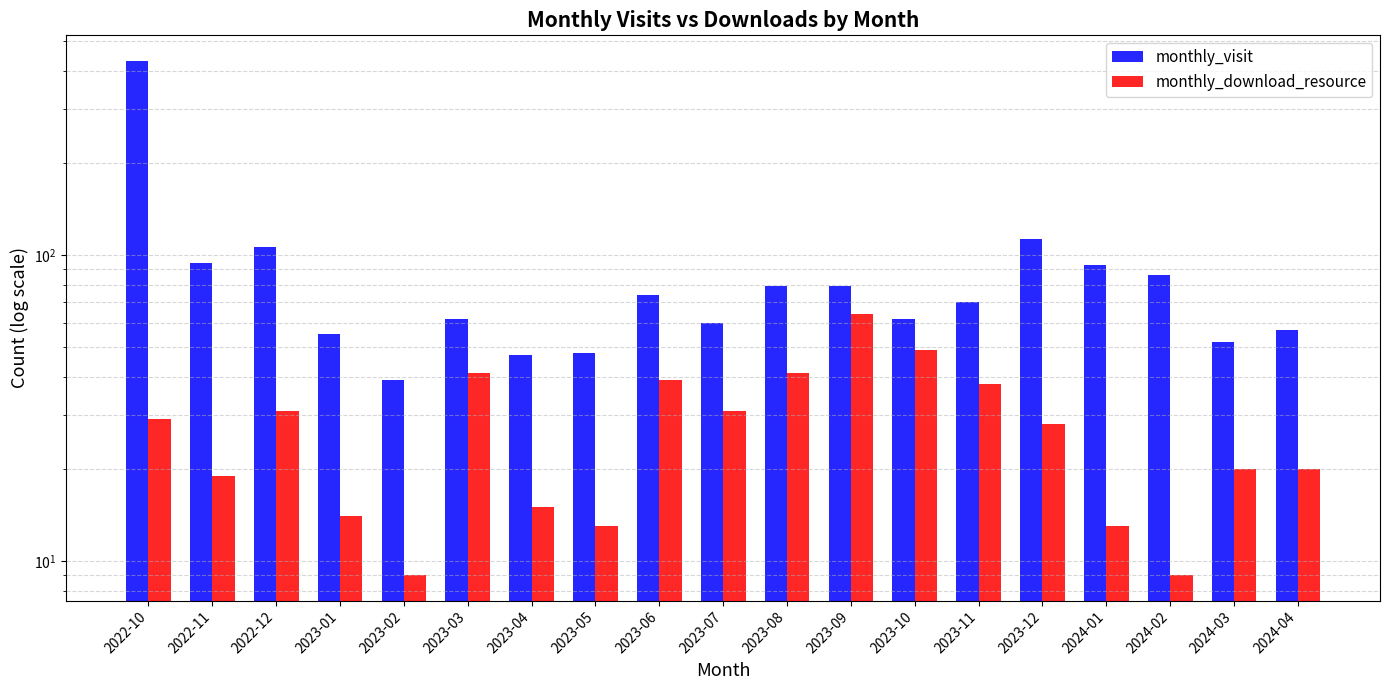

How many values in the monthly_download_resource series exceed 28?

9